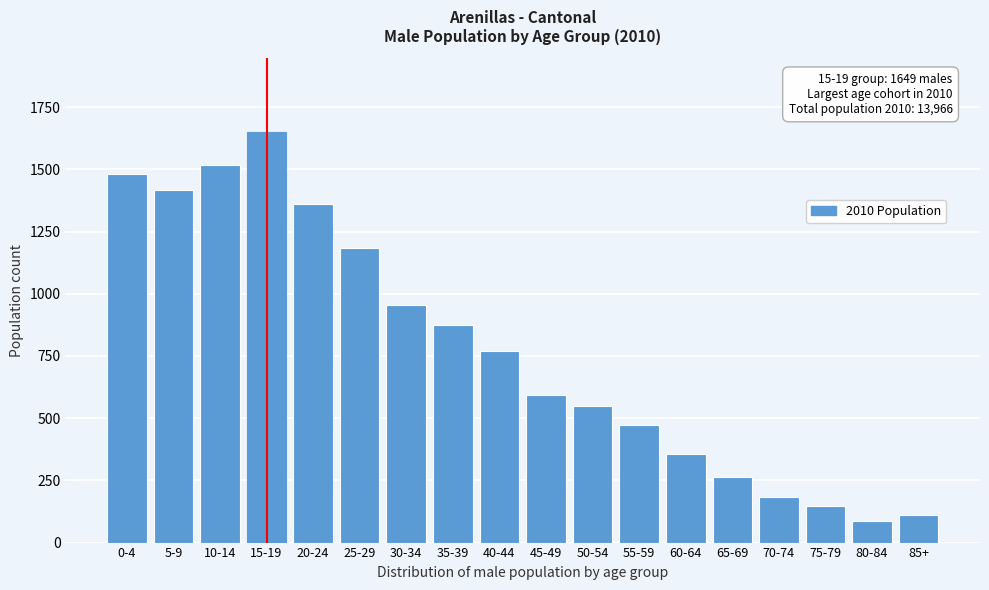

Reading left to right, transcribe all the data shown in this chart.

1480	1415	1516	1649	1360	1185	956	876	770	595	549	471	354	263	184	147	86	110